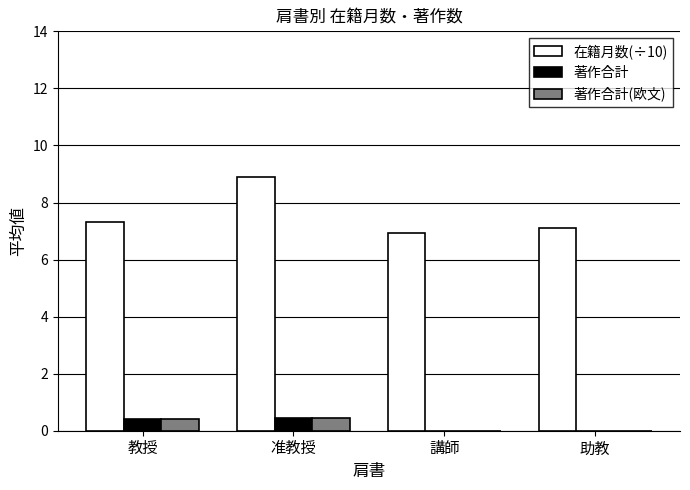

Which series changed the most between 准教授 and 講師?

在籍月数(÷10)